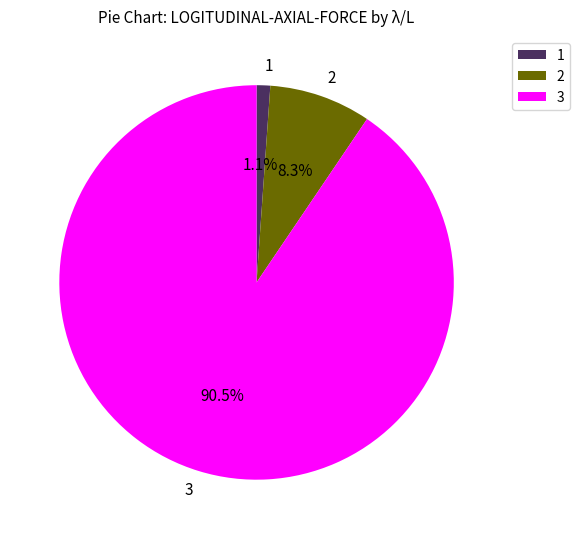

Does 3 represent more than half of the total?

Yes